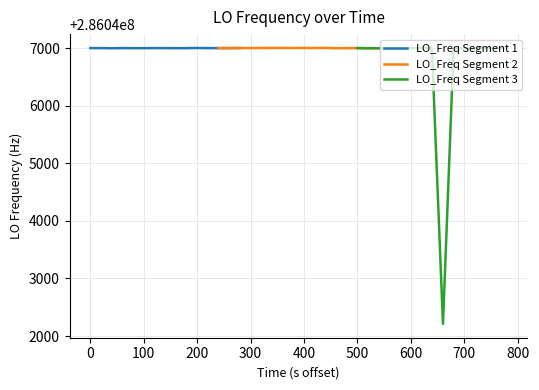

What is the sum of all values?

11441875237.7